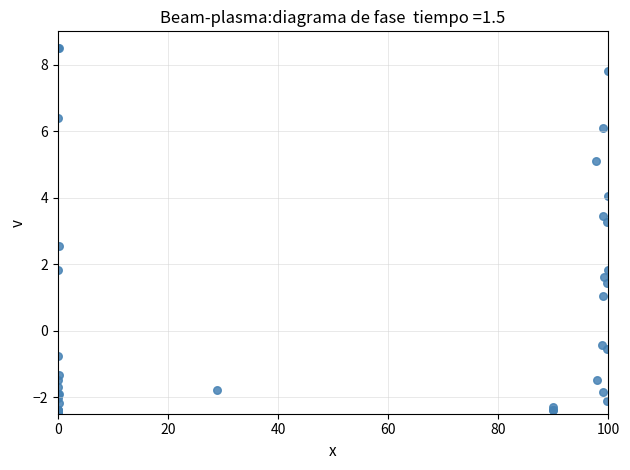

What Y value in the scatter plot is closest to 3?

3.3